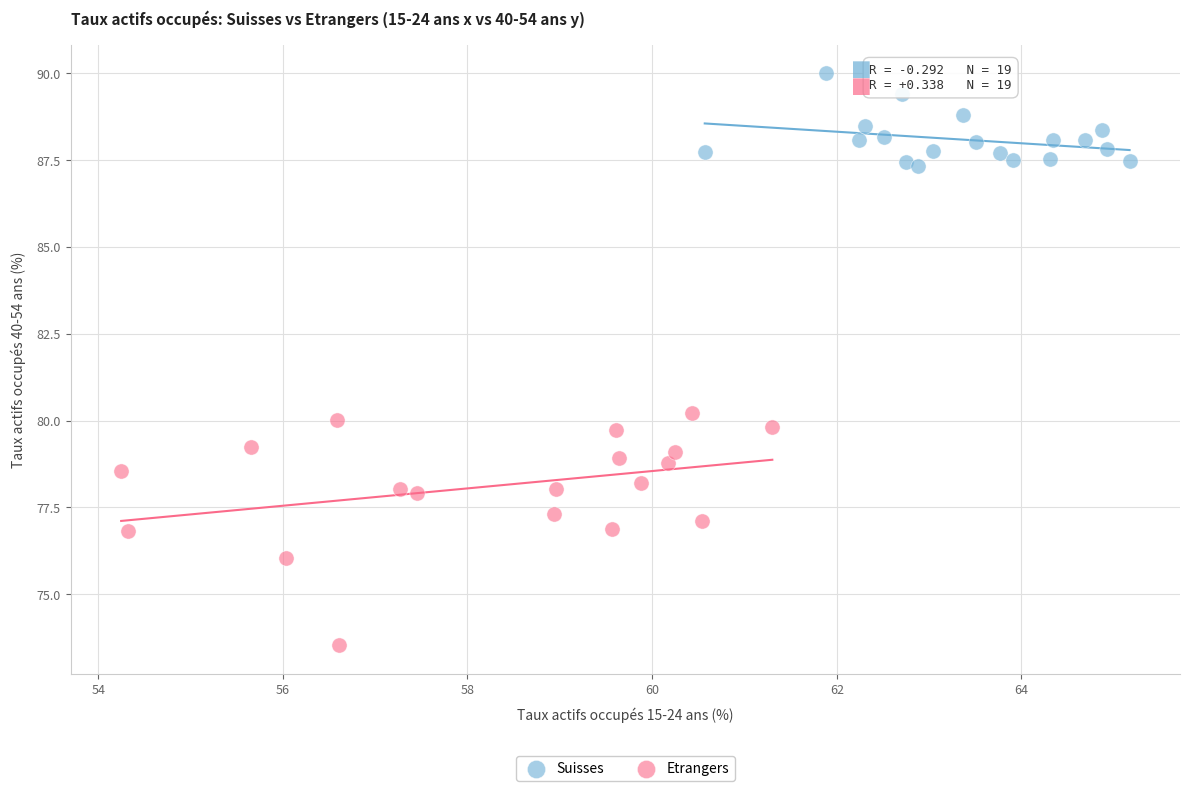

Which series reaches the maximum Y coordinate?

Suisses